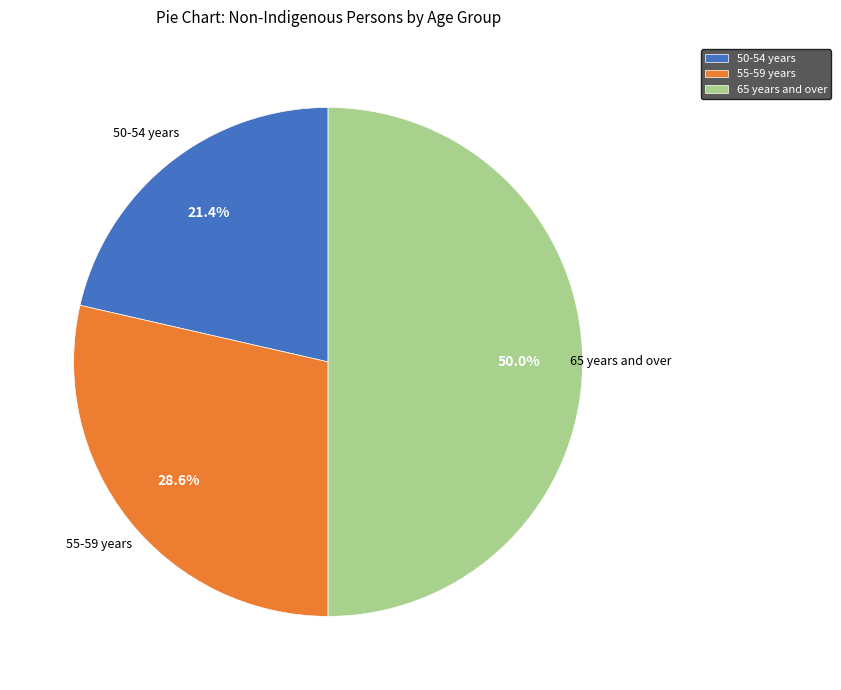

Is it true that 50-54 years is 21% of the pie?

True